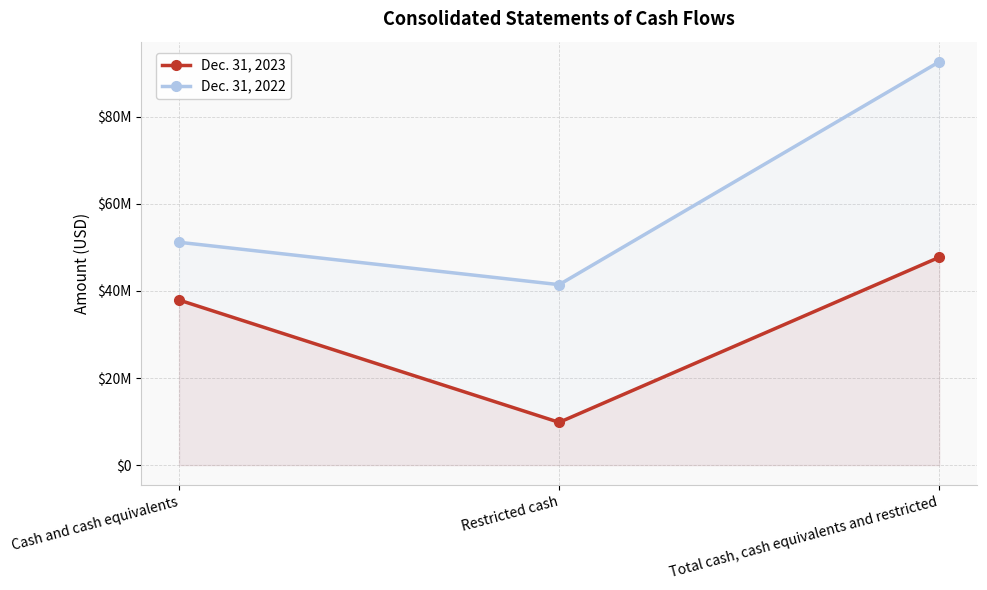

Rank the series at Total cash, cash equivalents and restricted from lowest to highest value.

Dec. 31, 2023, Dec. 31, 2022